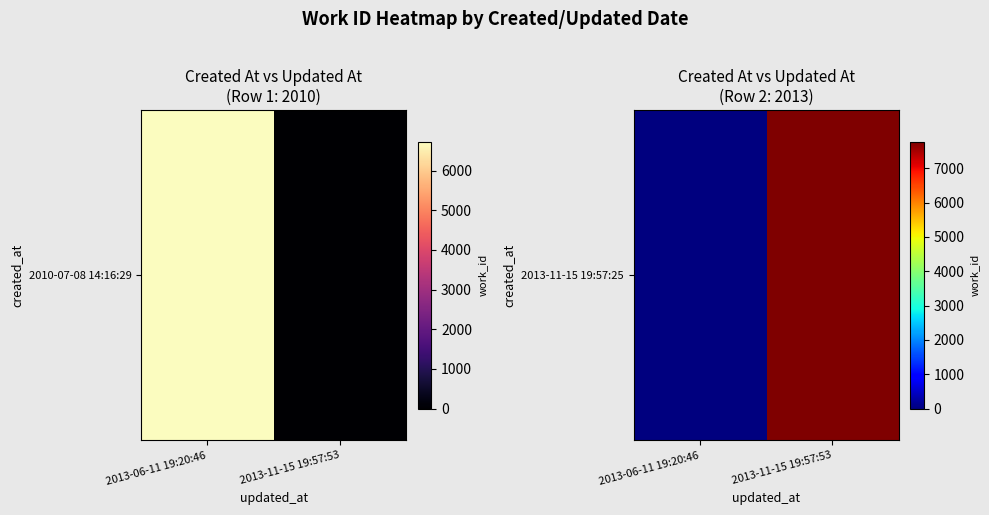

List the labels in order of value, largest first.

2013-11-15 19:57:53, 2013-06-11 19:20:46